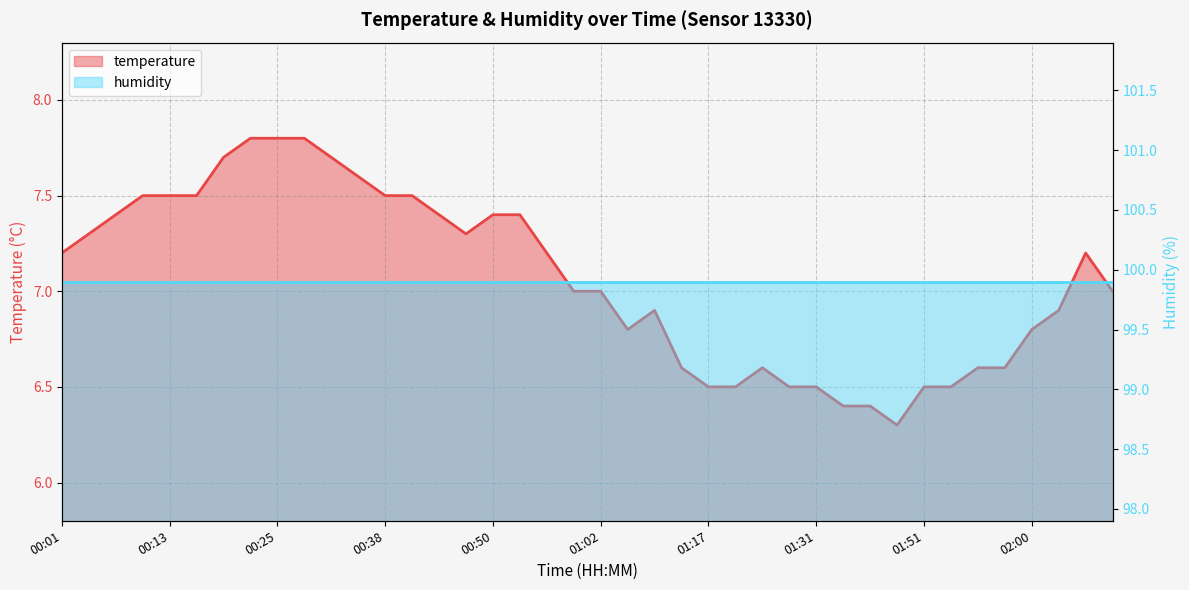

What is the approximate value at 00:04?

7.3